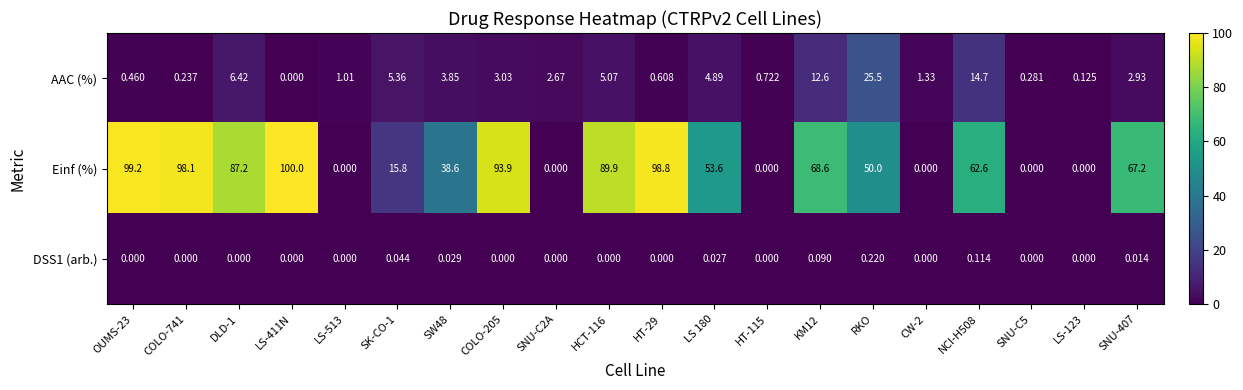

What is the total value across all series at OUMS-23?

99.7